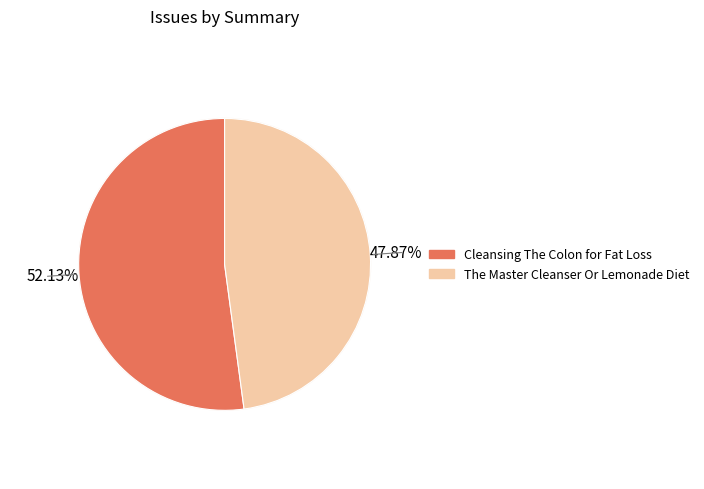

To the nearest percent, what is the difference between the Cleansing The Colon for Fat Loss and The Master Cleanser Or Lemonade Diet slice percentages?

4%